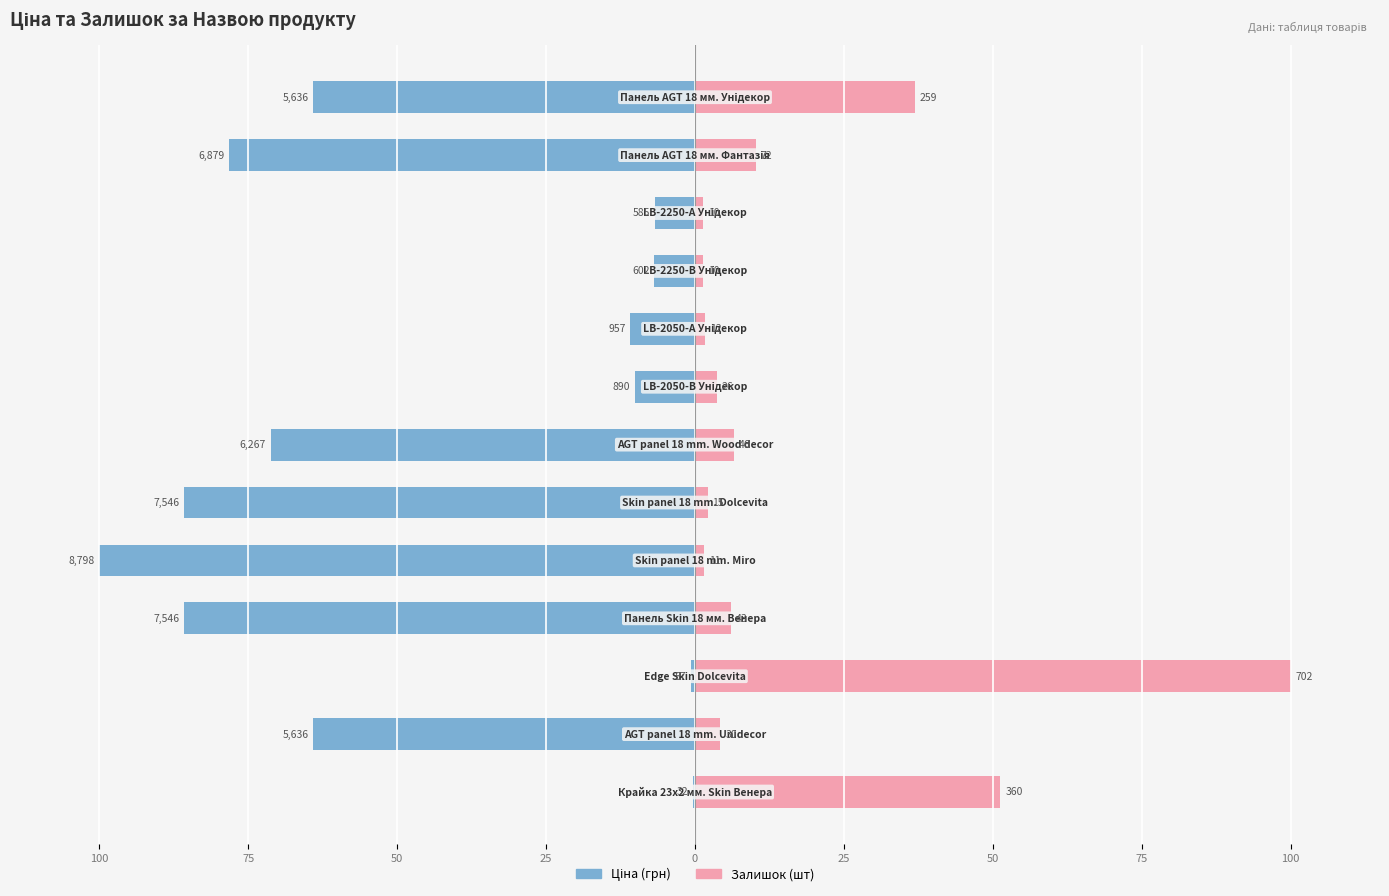

How many bars are there in total?

26